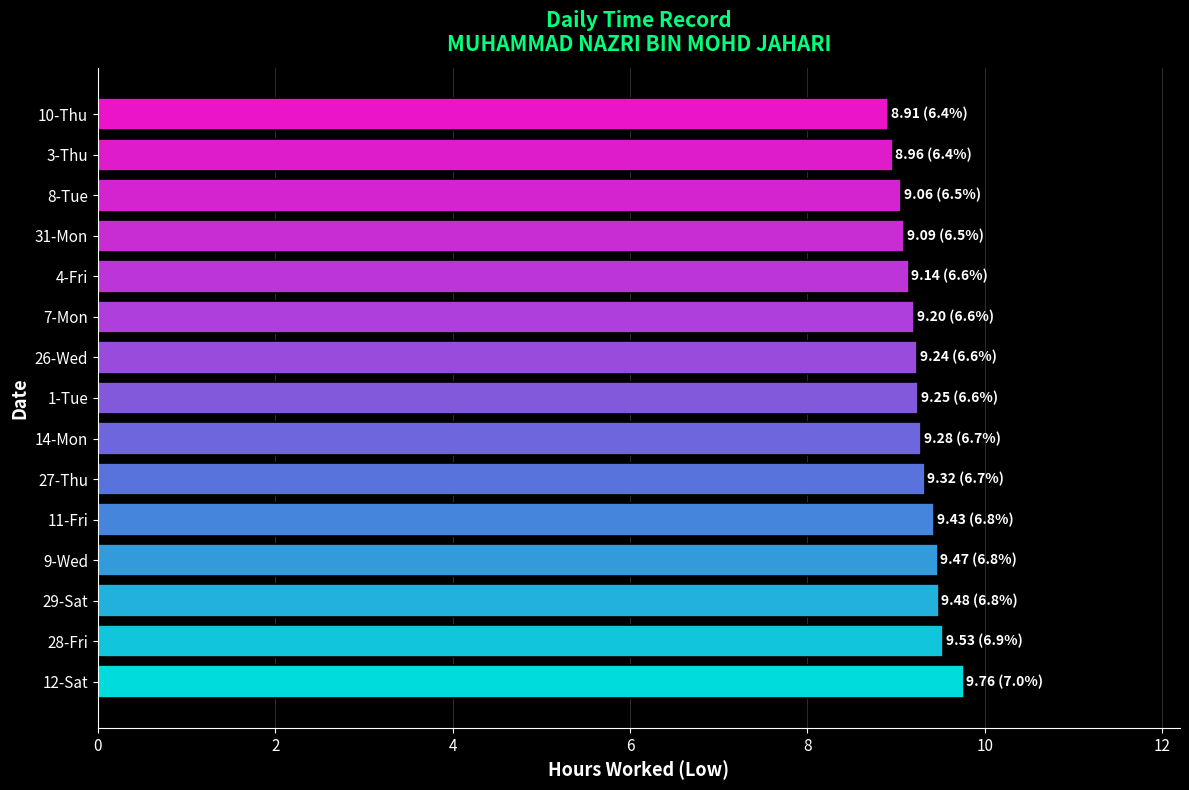

What is the approximate value at 12-Sat?

9.8